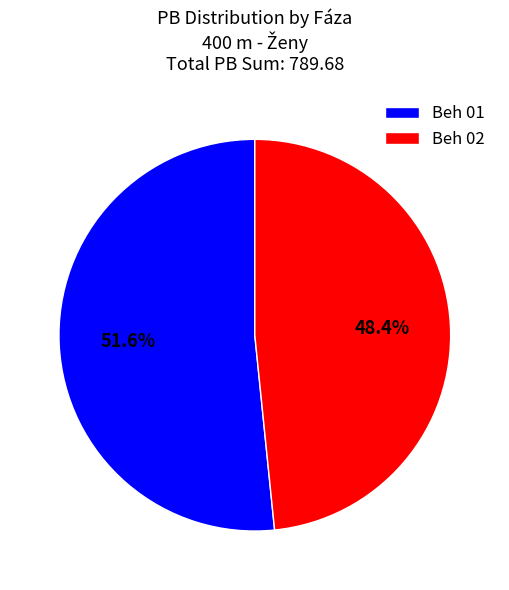

Rank the categories by value from highest to lowest.

Beh 01, Beh 02